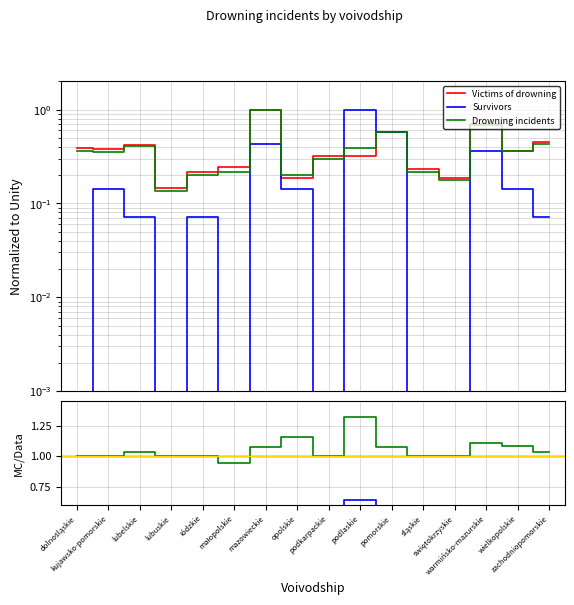

Between which two adjacent categories do Survivors and Victims of drowning first intersect?

podkarpackie and podlaskie